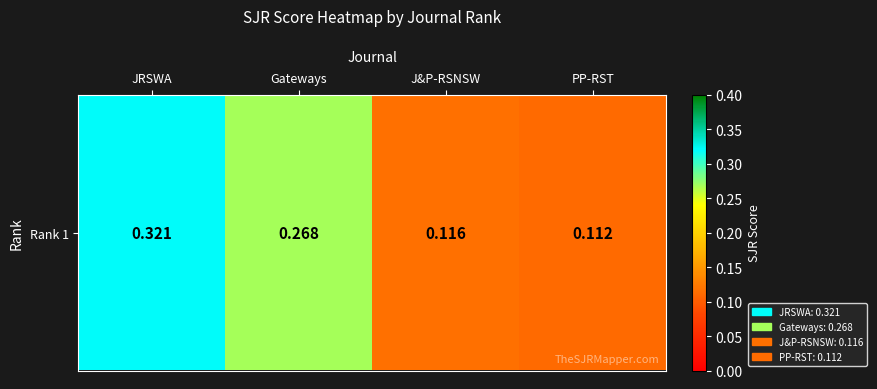

List the labels in order of value, largest first.

JRSWA, Gateways, J&P-RSNSW, PP-RST